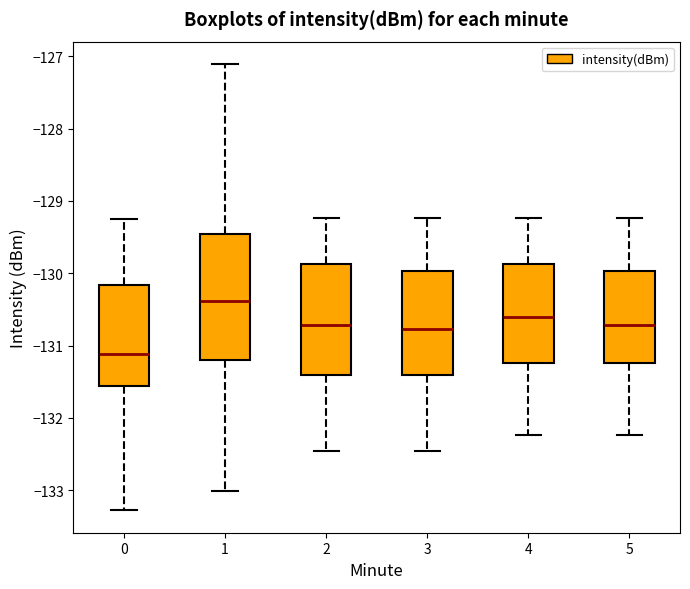

Reading left to right, transcribe this box plot: for each box, give where its median line is, the range the box spans, and where its two whiskers end, as read against the y-axis. The values are not printed on the chart, so give them approximately, as read against the axis.

0: median -131.1, box -131.6 to -130.2, whiskers -133.3 to -129.2
1: median -130.4, box -131.2 to -129.5, whiskers -133.0 to -127.1
2: median -130.7, box -131.4 to -129.9, whiskers -132.5 to -129.2
3: median -130.8, box -131.4 to -130.0, whiskers -132.5 to -129.2
4: median -130.6, box -131.2 to -129.9, whiskers -132.2 to -129.2
5: median -130.7, box -131.2 to -130.0, whiskers -132.2 to -129.2